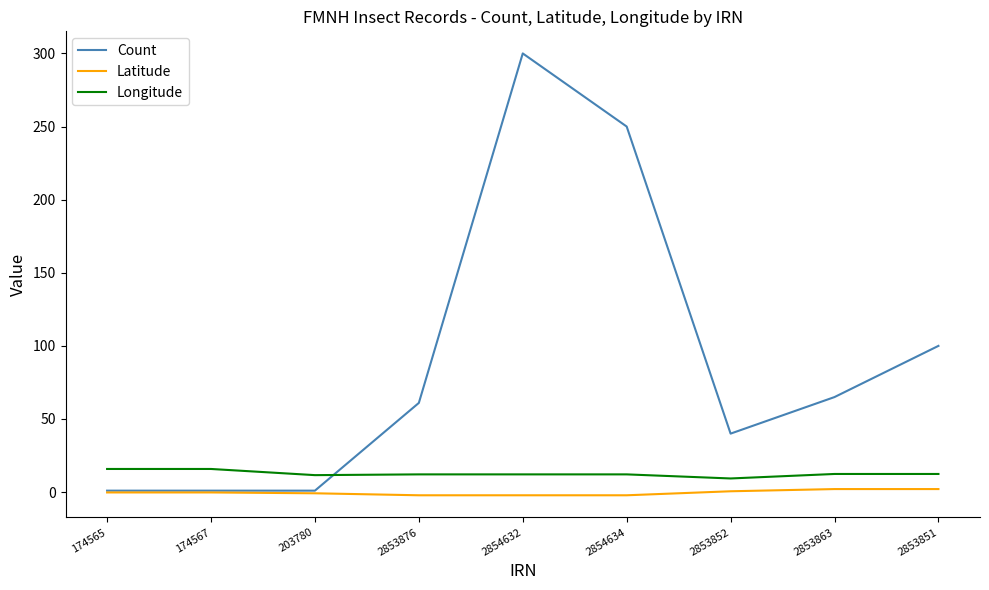

What are all the series names shown in the legend?

Count, Latitude, Longitude